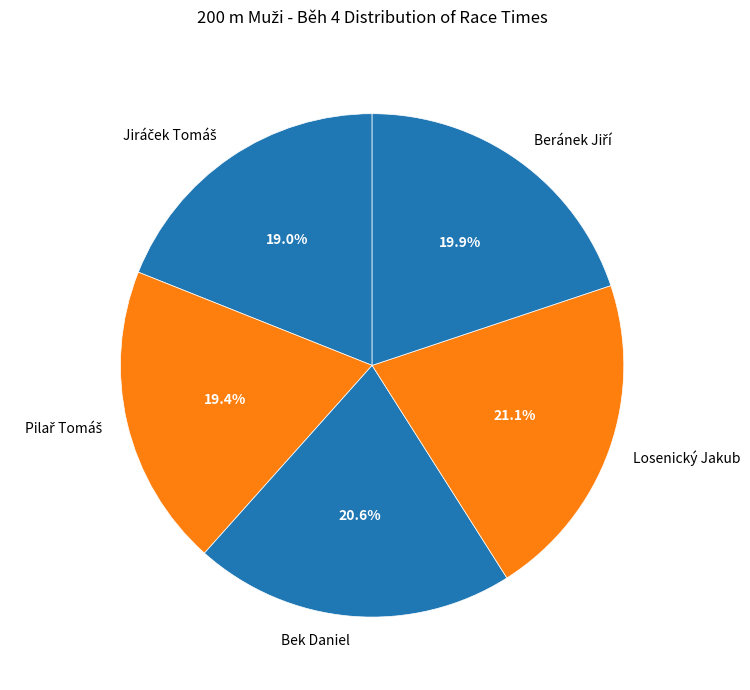

Is Bek Daniel the majority of the pie?

No